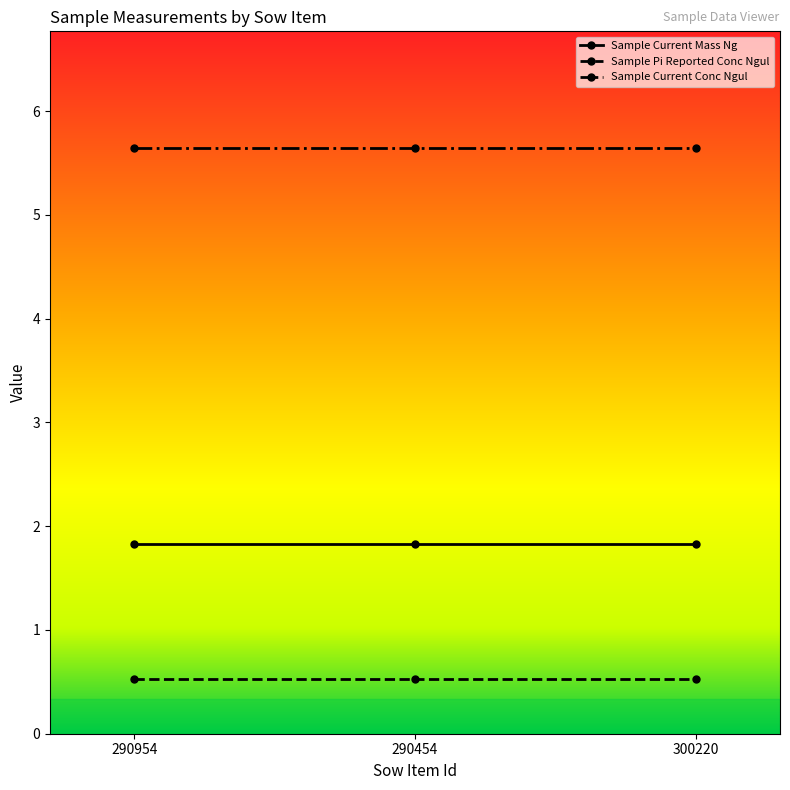

What is the label of the 3rd point from the right?

290954